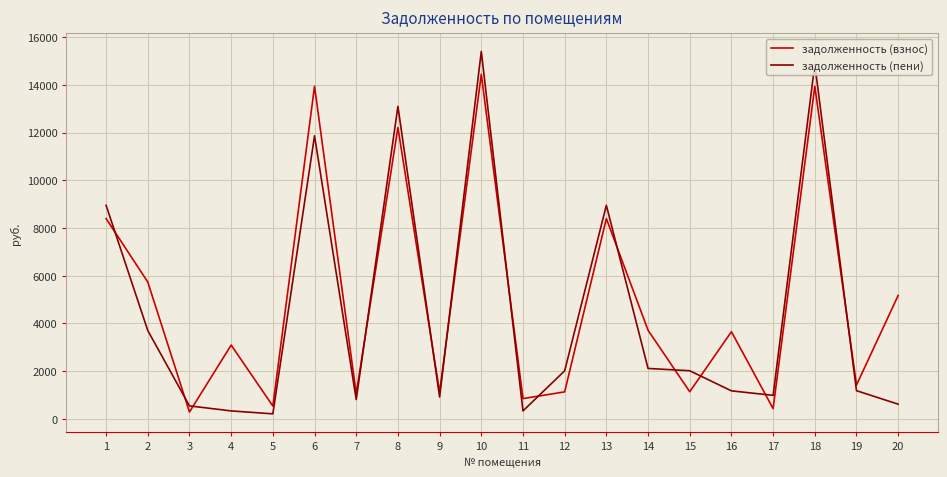

How many lines are shown in the chart?

2